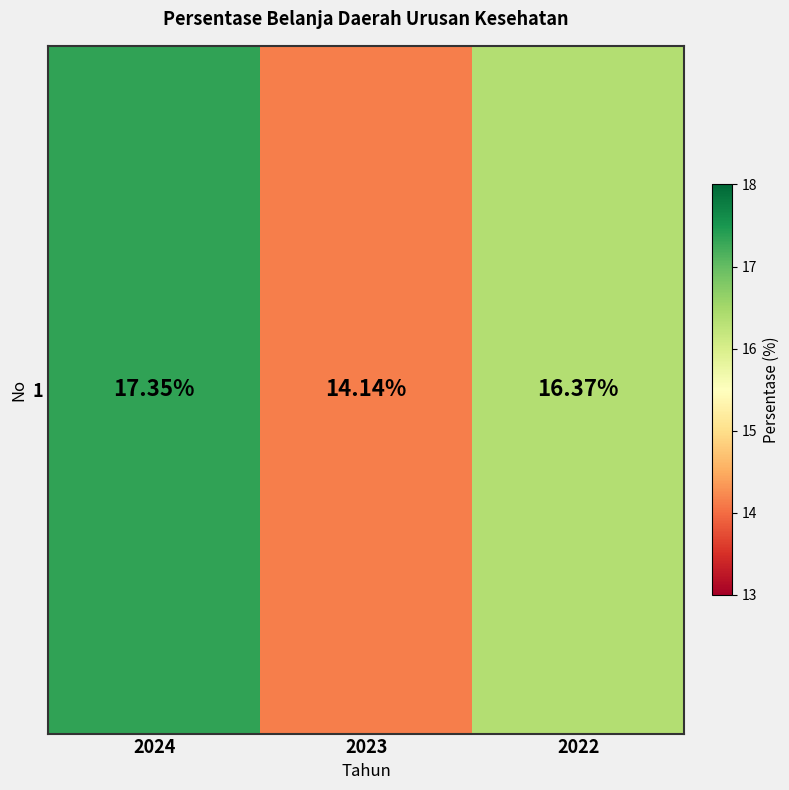

List the labels in order of value, smallest first.

2023, 2022, 2024